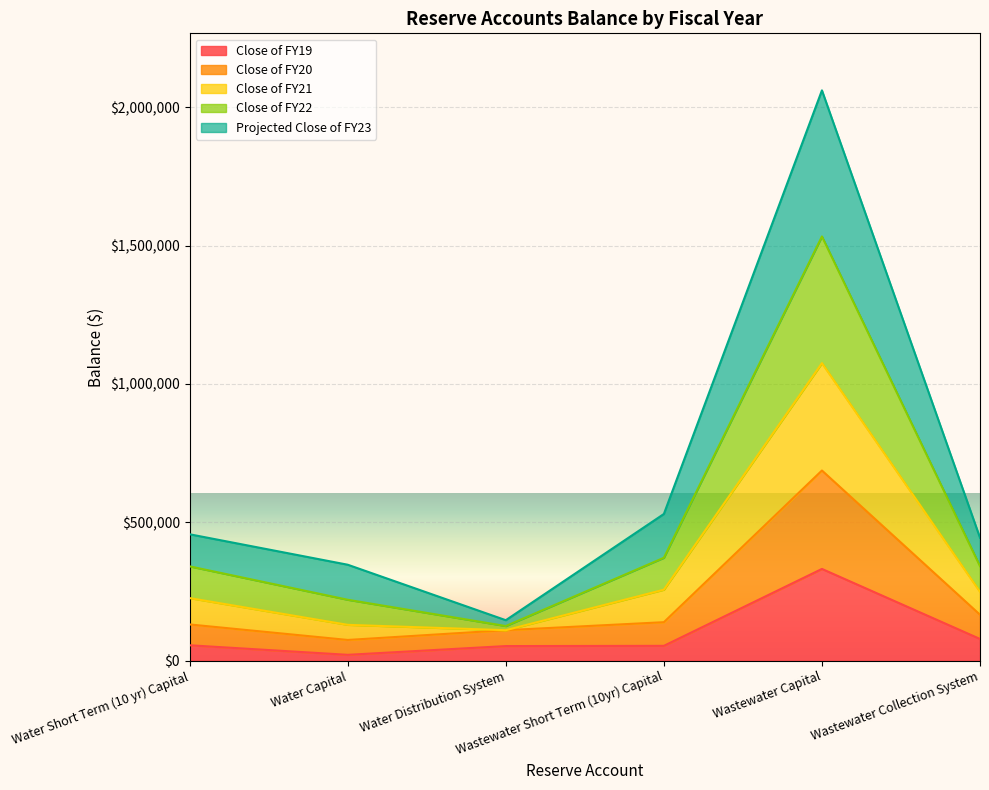

What are all the series names shown in the legend?

Close of FY19, Close of FY20, Close of FY21, Close of FY22, Projected Close of FY23